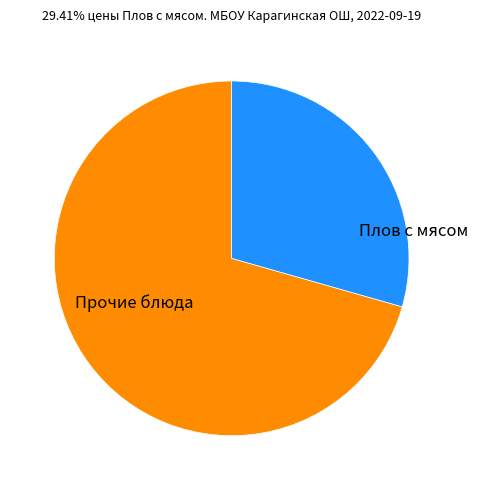

Is there any slice that represents more than half of the pie?

Yes